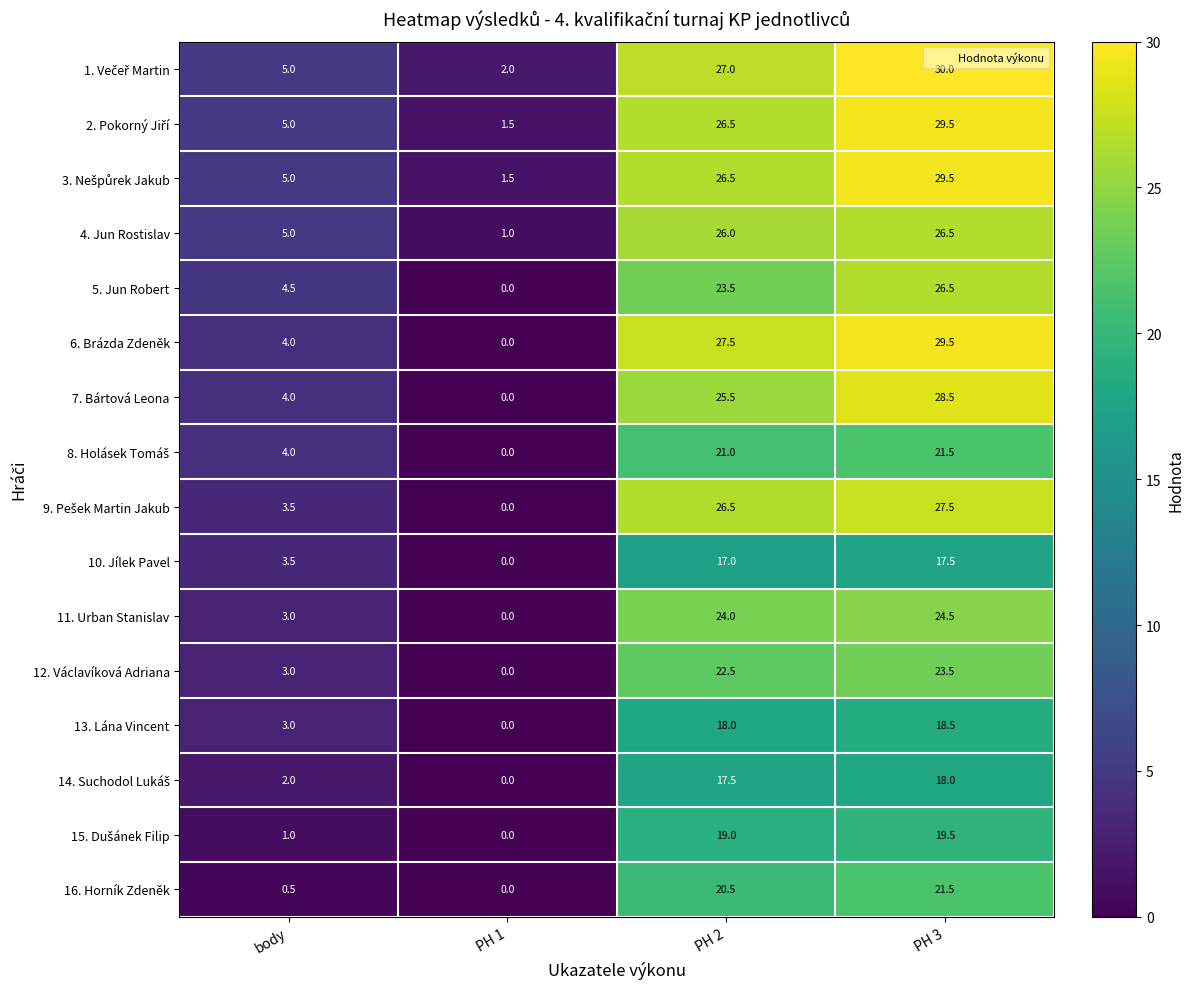

How many values in the 12. Václavíková Adriana series are below 22?

2